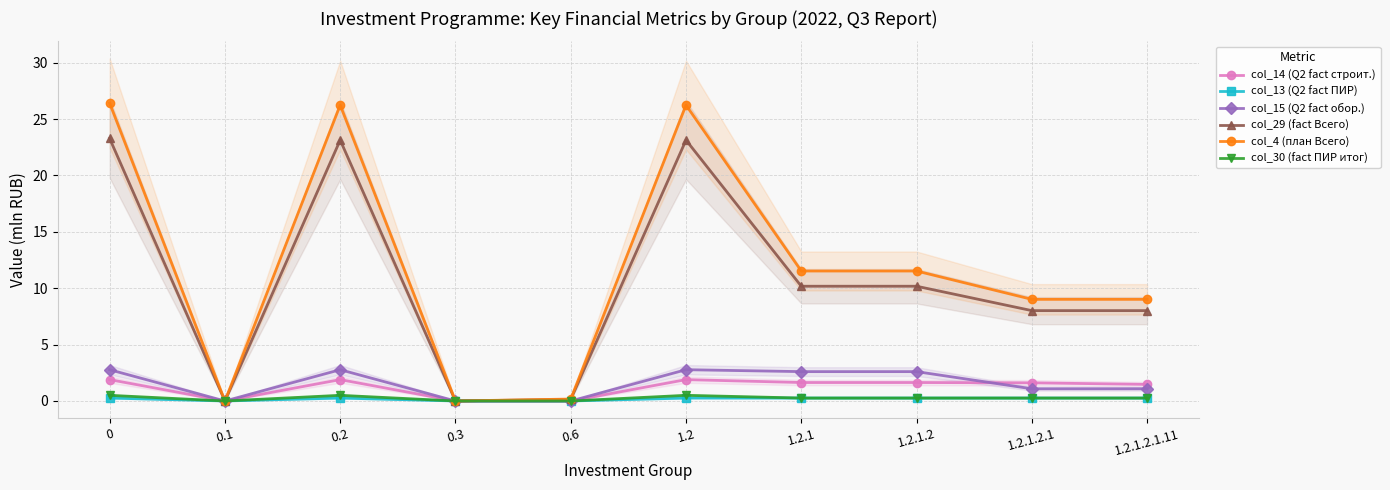

What position from the right is 1.2.1.2?

3